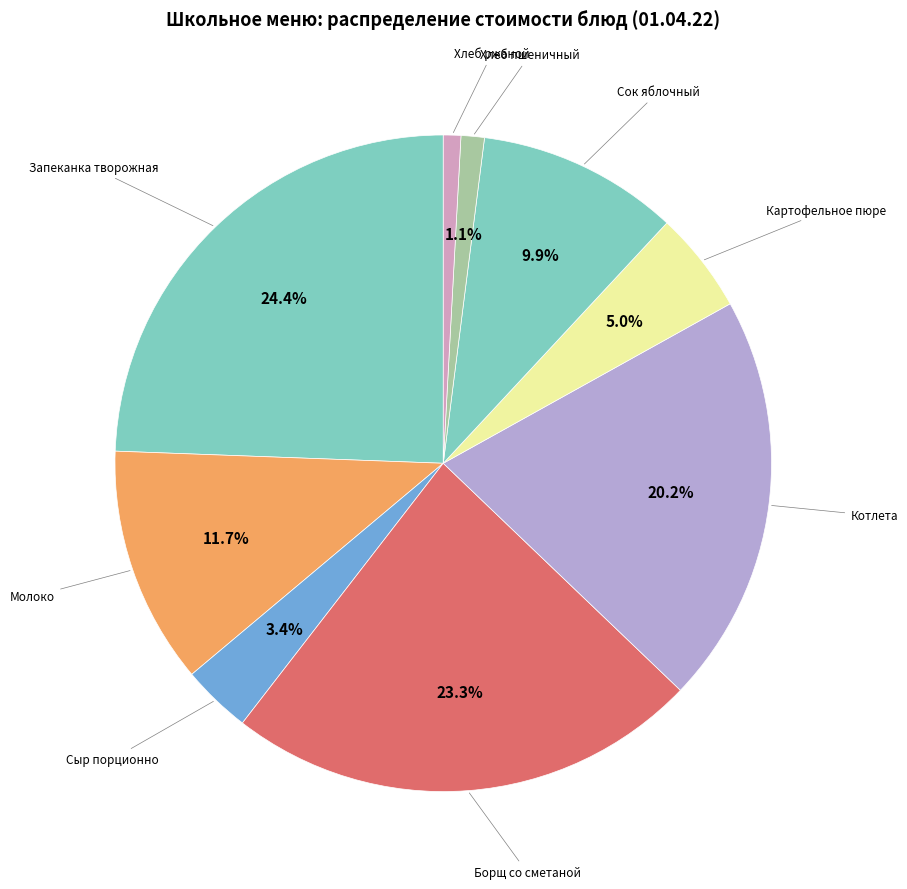

How many slices are in this pie chart?

9